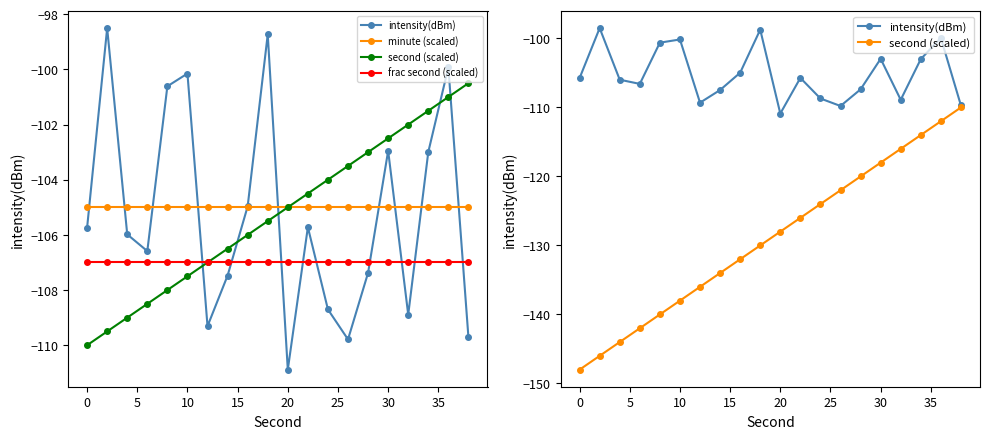

What is the maximum value for minute (scaled)?

-105.0